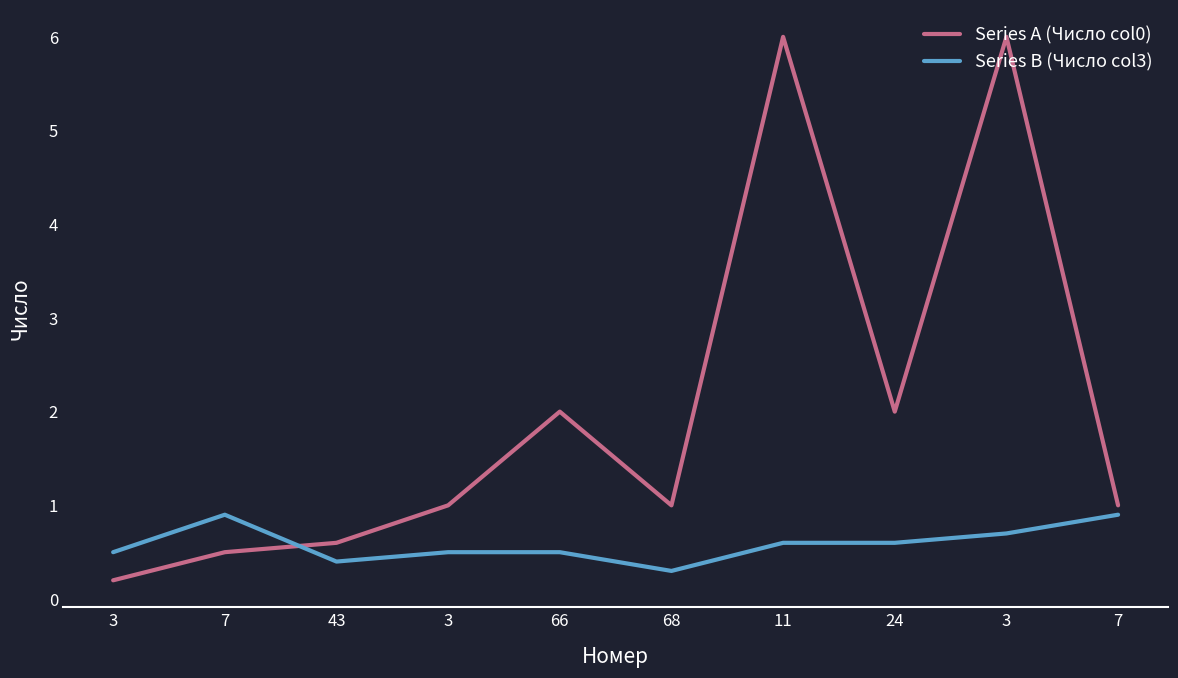

Is this an area chart (filled region under the line)?

No